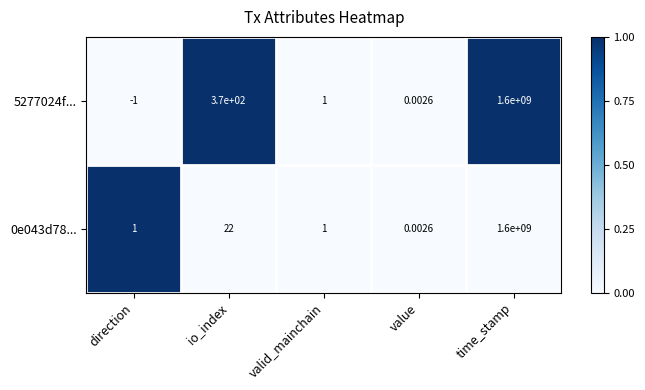

Which series has the largest total across all categories?

5277024f...